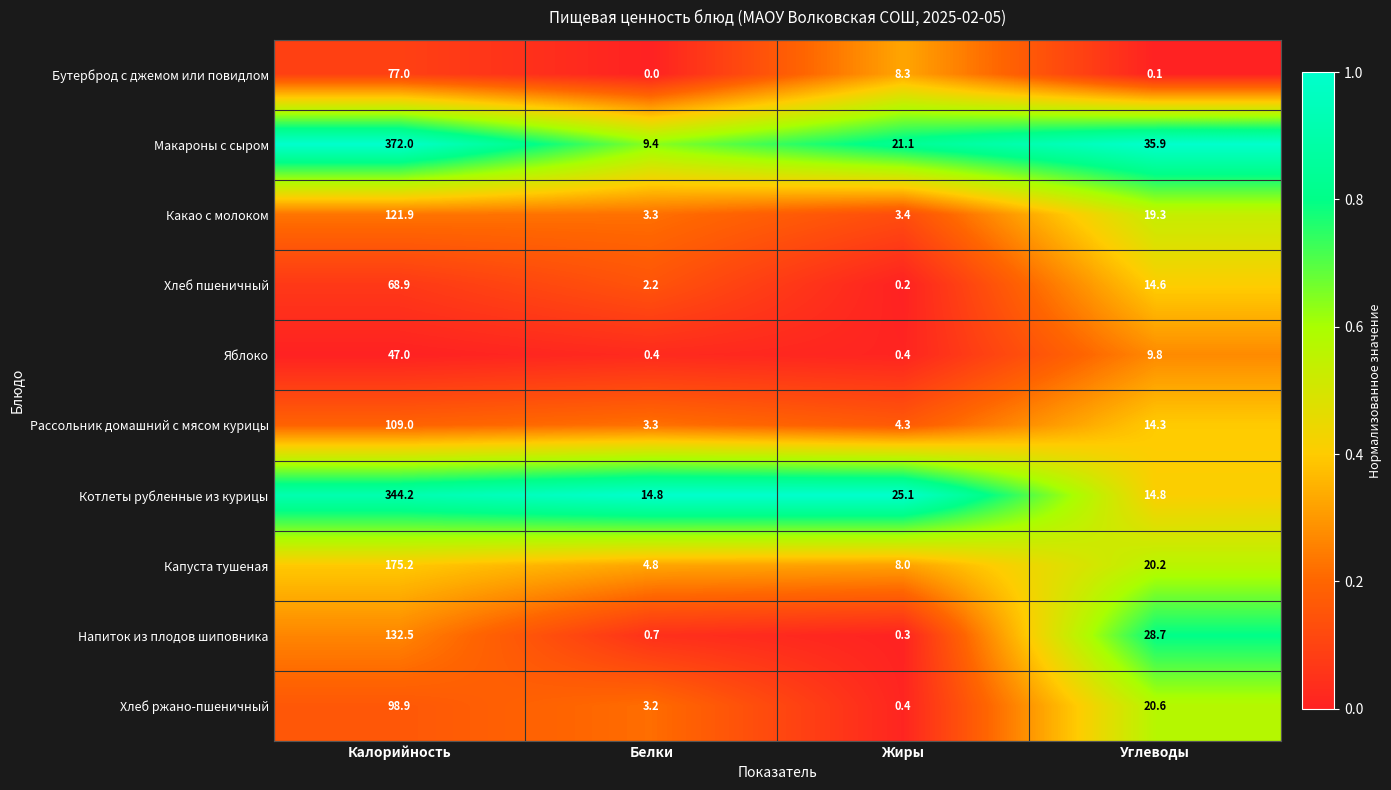

At which category is the sum across all series the highest?

Калорийность